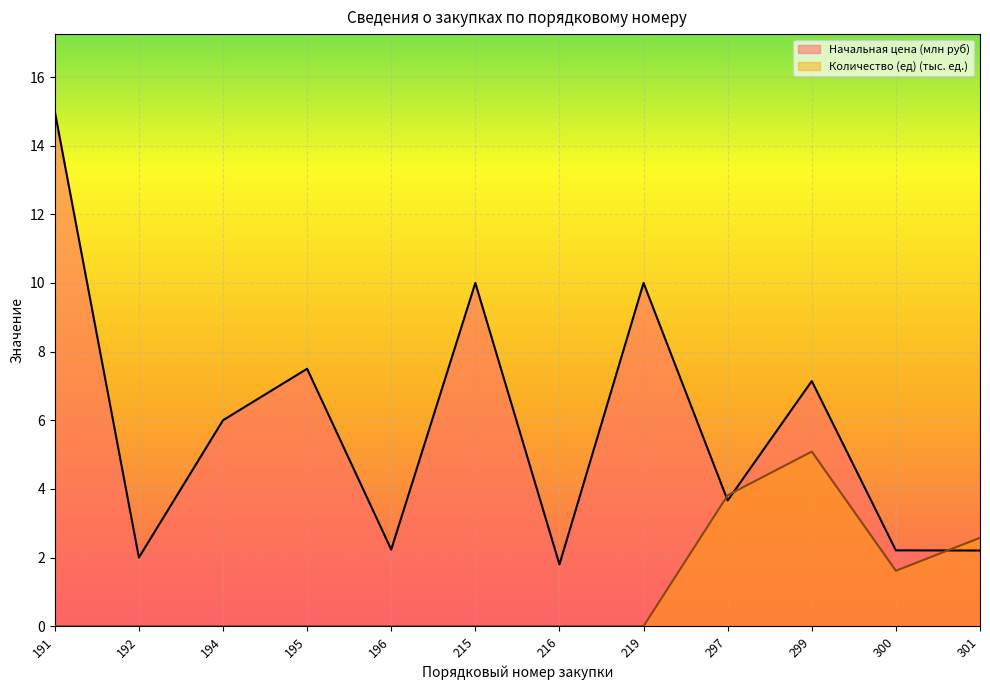

The value of Начальная цена (млн руб) at 299 is 7.1. True or false?

True